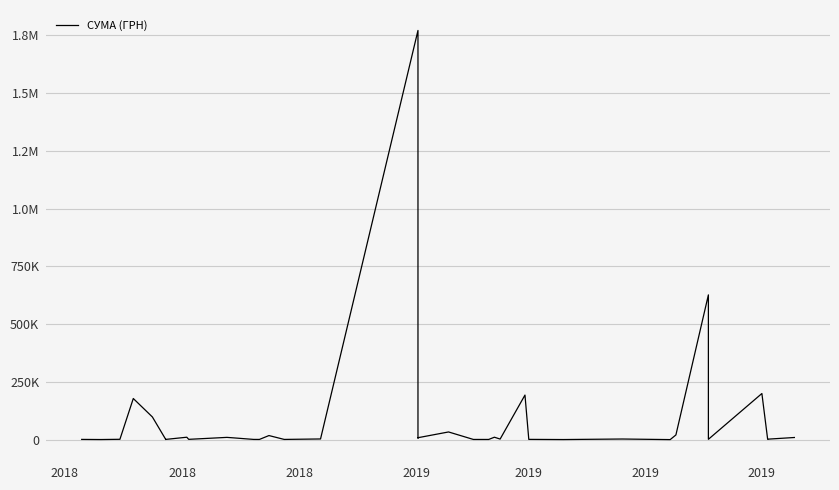

What is the difference between the maximum and minimum values?

1770249.2